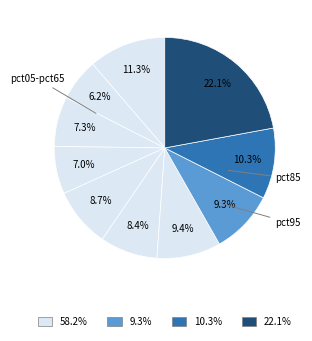

Count the number of slices in the pie.

10